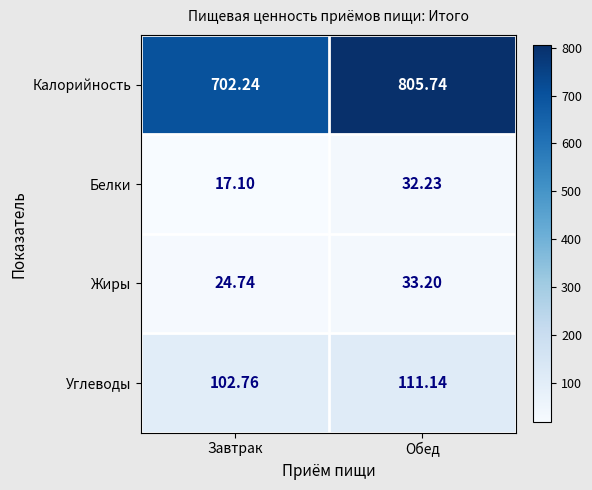

Rank the categories by Углеводы value from lowest to highest.

Завтрак, Обед